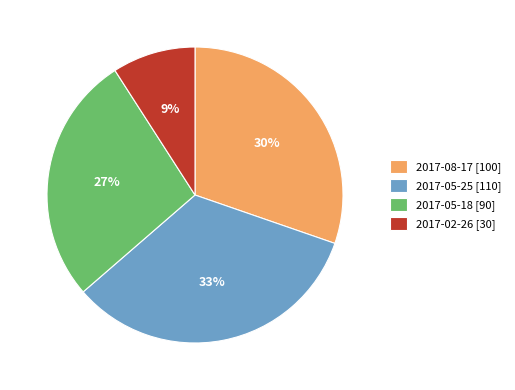

Is there a majority slice in this chart?

No